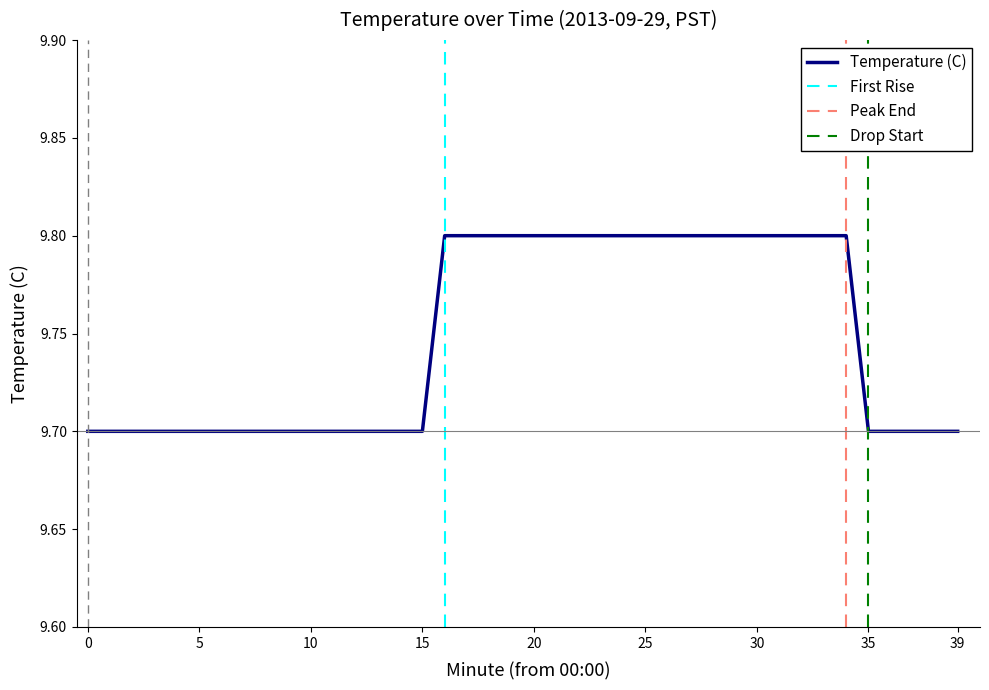

The value of Temperature (C) at 20 is 9.8. True or false?

True